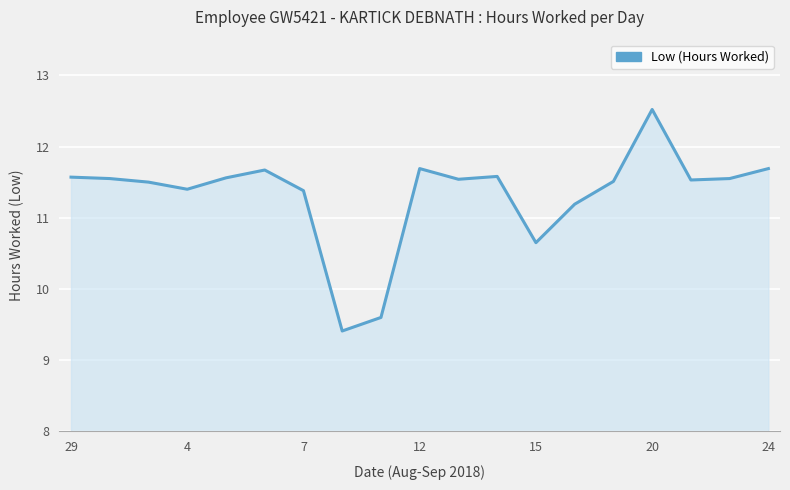

How many lines are shown in the chart?

1